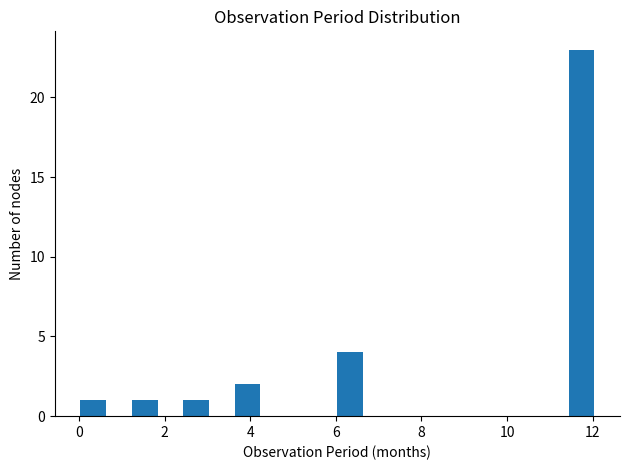

Read against the x-axis, roughly where is the centre of the tallest bar?

11.8